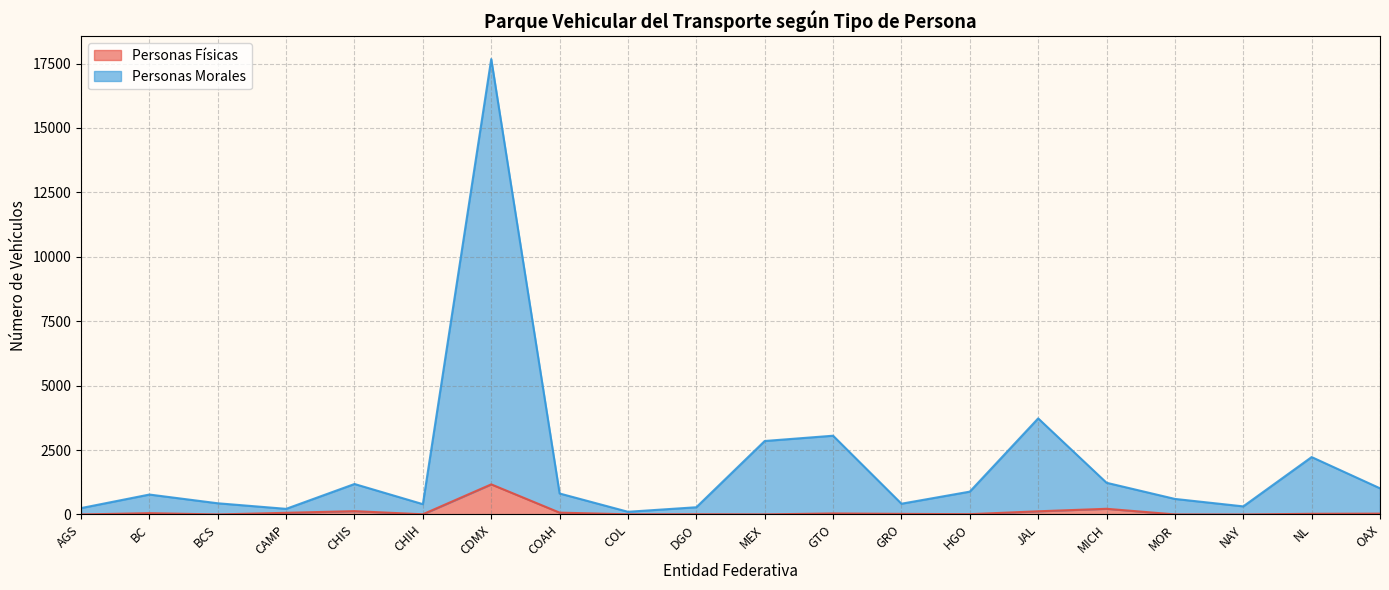

What is the average value of the Personas Morales series?

1924